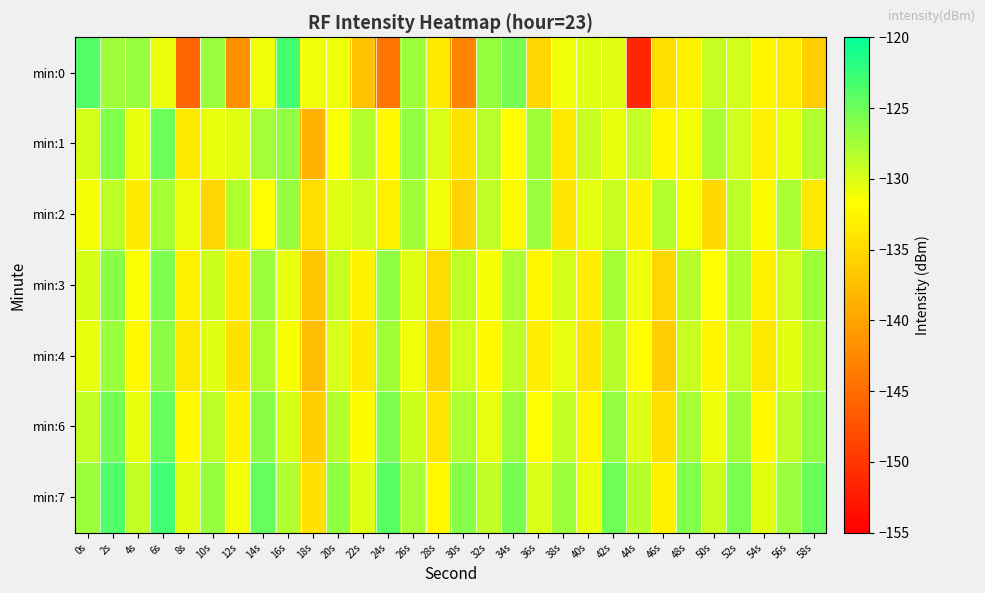

Rank the series by their maximum value, from lowest to highest.

min:2, min:4, min:3, min:1, min:6, min:0, min:7